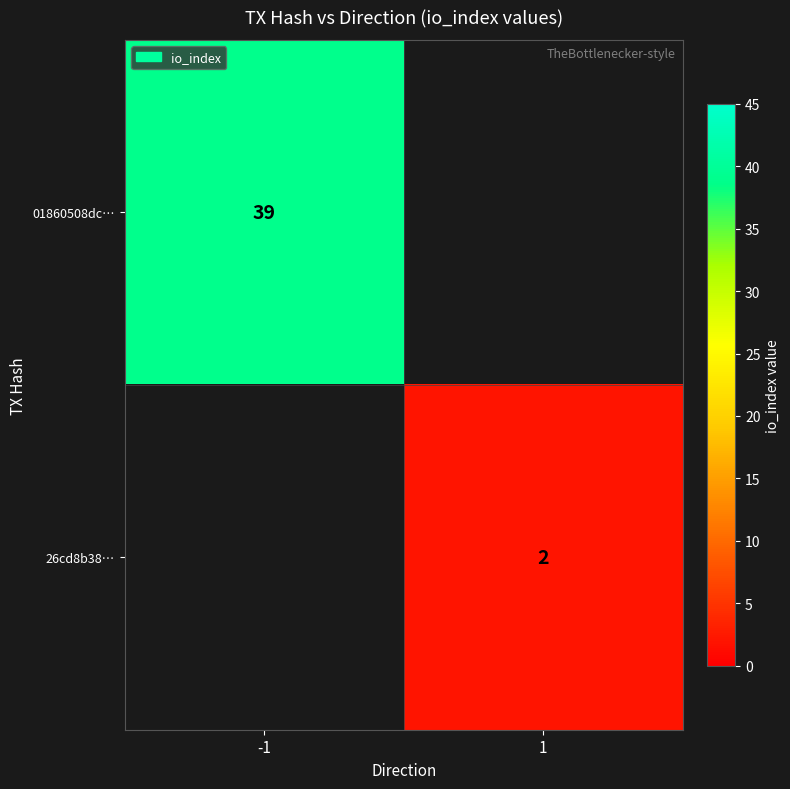

The value of 26cd8b38… at 1 is 2. True or false?

True